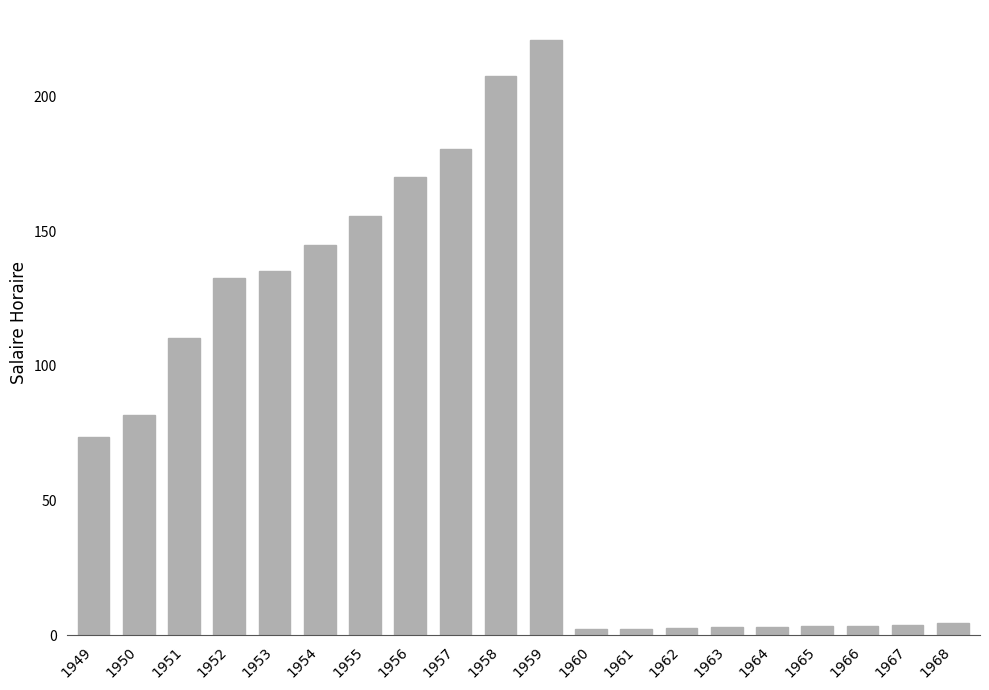

What is the smallest value displayed?

2.4